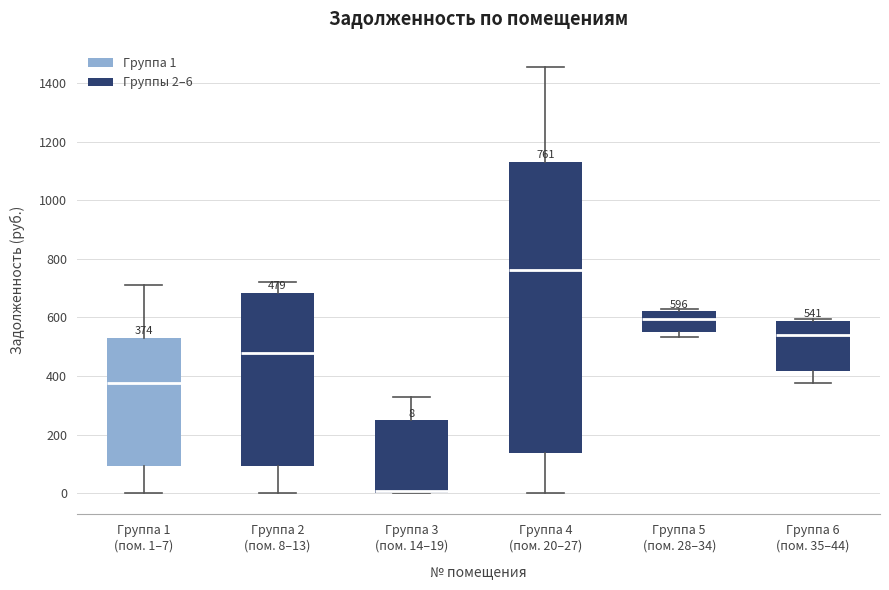

Which box is the tallest, from its lower edge to its upper edge?

Группа 4 (пом. 20–27)